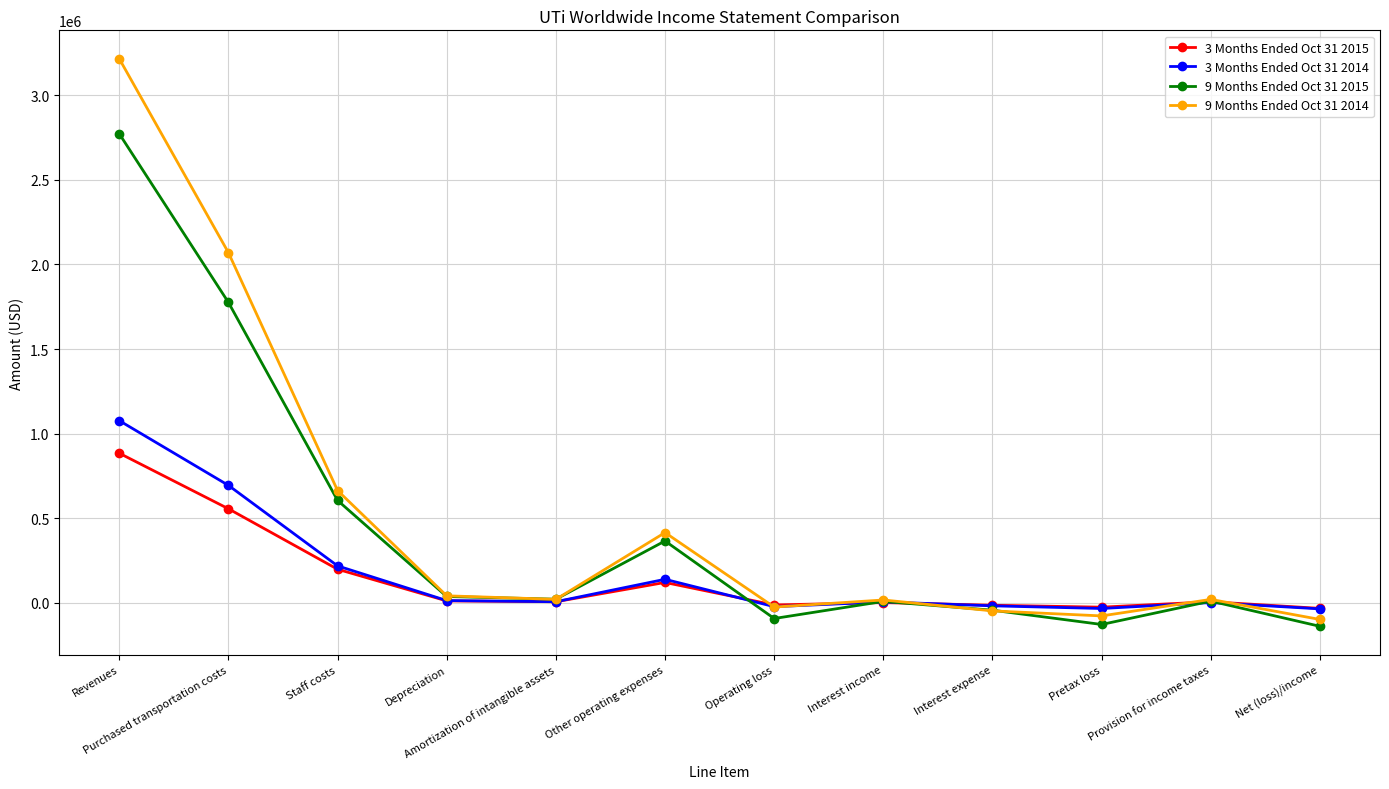

Is this an area chart (filled region under the line)?

No